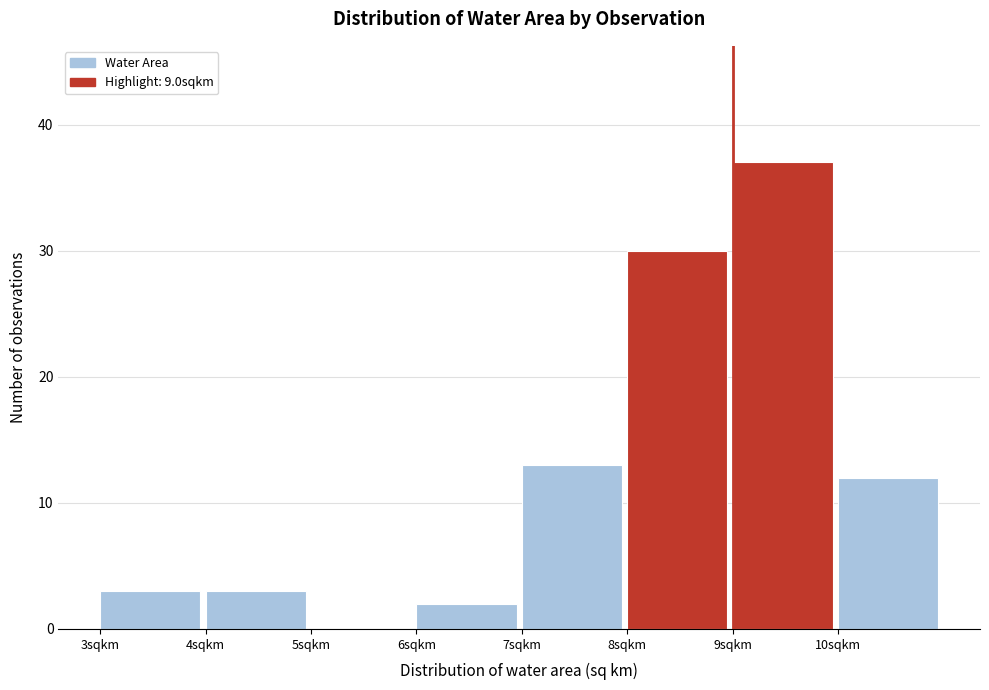

Reading left to right, list every bar in this chart as the range it spans on the x-axis followed by its height. The values are not printed on the chart, so give them approximately, as read against the axis.

3 to 4: 3
4 to 5: 3
5 to 6: 0
6 to 7: 2
7 to 8: 13
8 to 9: 30
9 to 10: 37
10 to 11: 12